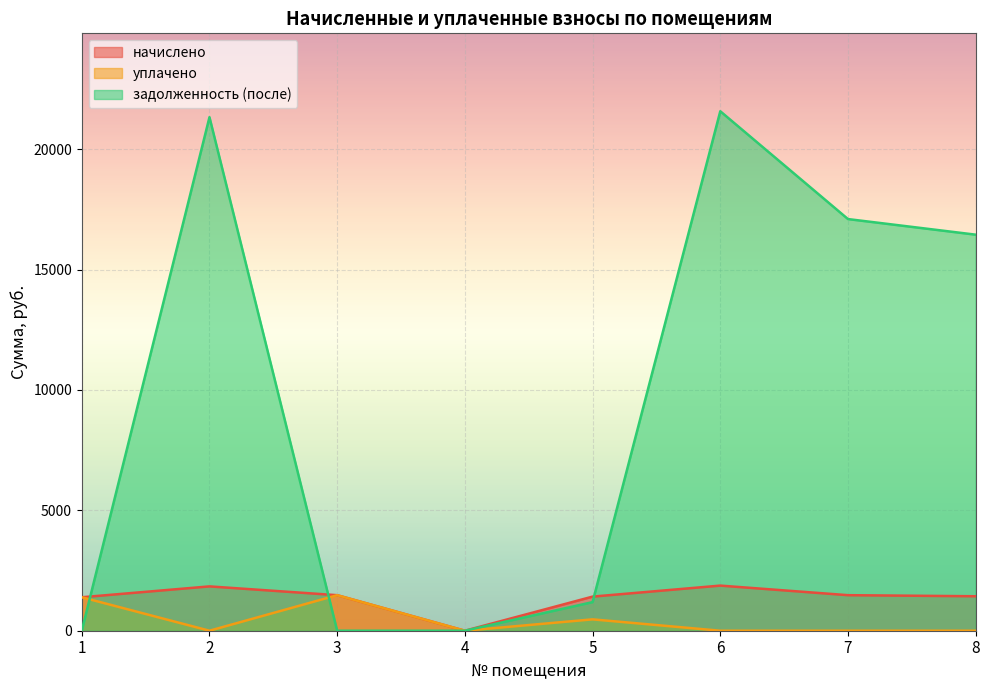

What is the spread (max minus min) of values at 6?

21576.2